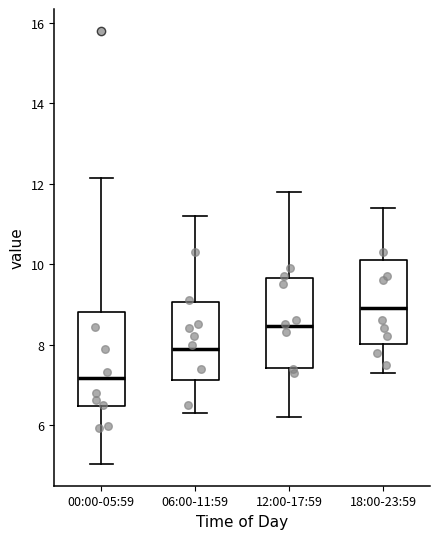

Reading left to right, transcribe this box plot: for each box, give where its median line is, the range the box spans, and where its two whiskers end, as read against the y-axis. The values are not printed on the chart, so give them approximately, as read against the axis.

00:00-05:59: median 7.2, box 6.4 to 8.8, whiskers 5.0 to 12.2
06:00-11:59: median 8.0, box 7.2 to 9.0, whiskers 6.4 to 11.2
12:00-17:59: median 8.4, box 7.4 to 9.6, whiskers 6.2 to 11.8
18:00-23:59: median 9.0, box 8.0 to 10.2, whiskers 7.4 to 11.4